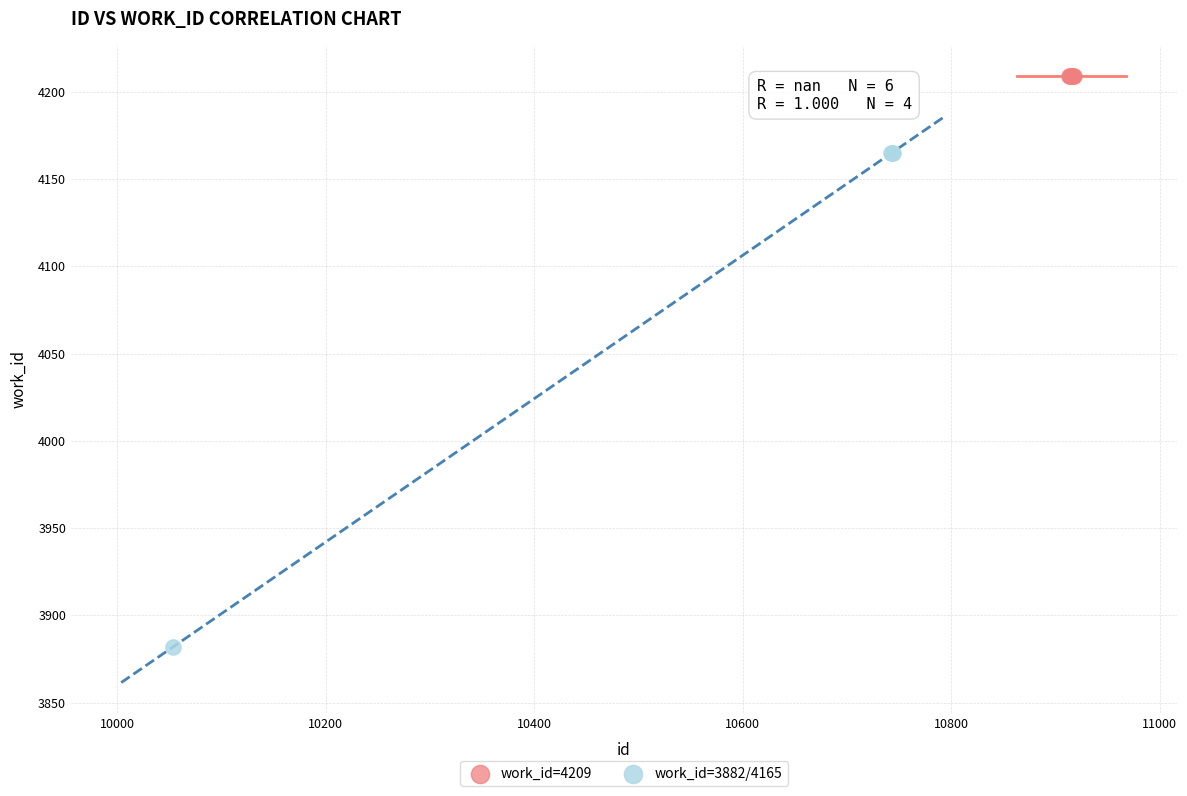

Which series contains the lowest Y value?

work_id=3882/4165